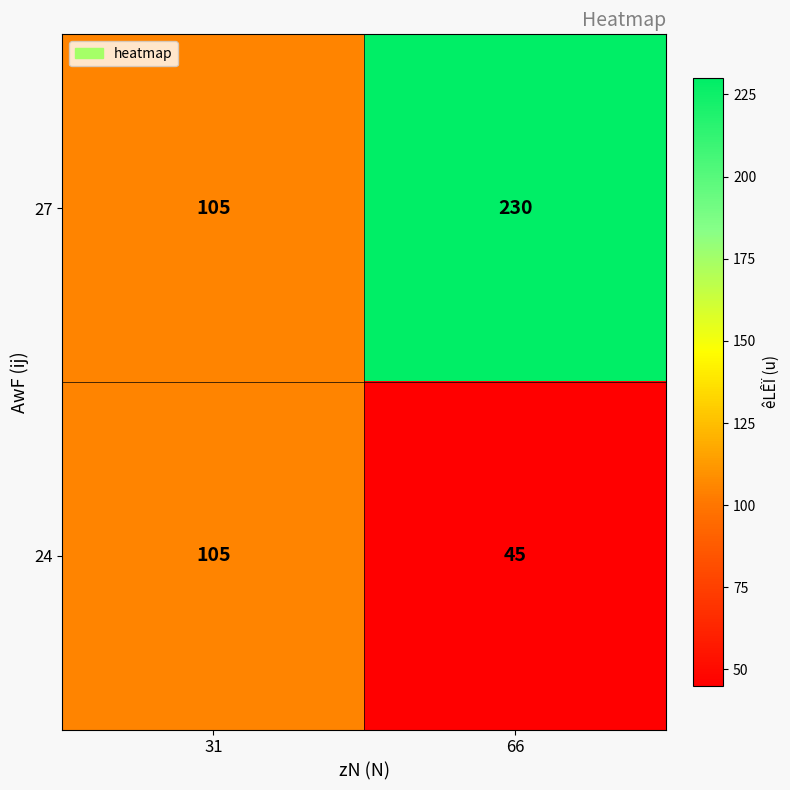

Rank the series at 66 from highest to lowest value.

27, 24